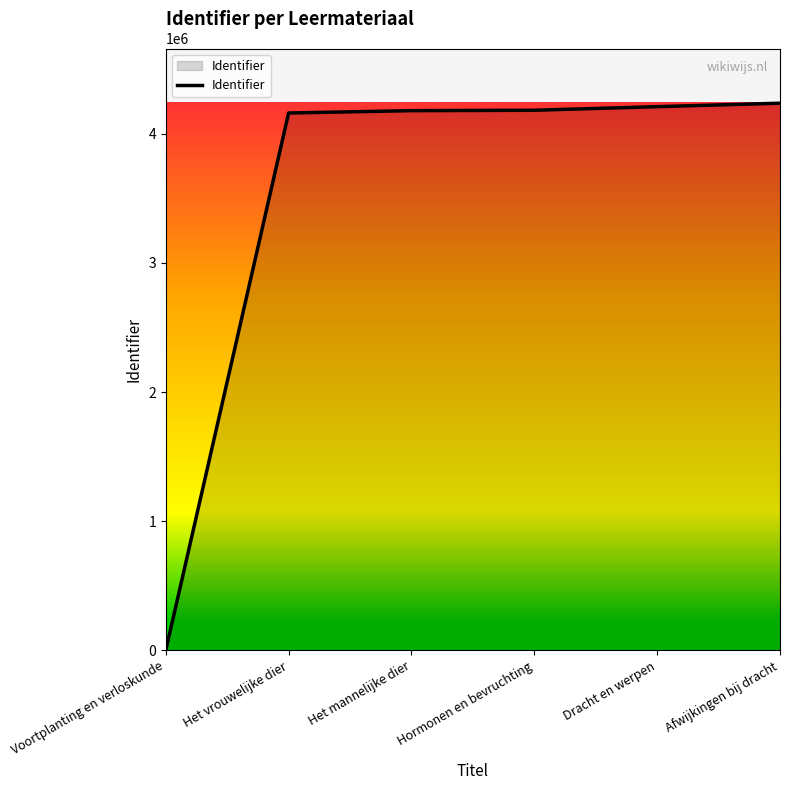

What is the difference between the values at Het vrouwelijke dier and Voortplanting en verloskunde?

4161290